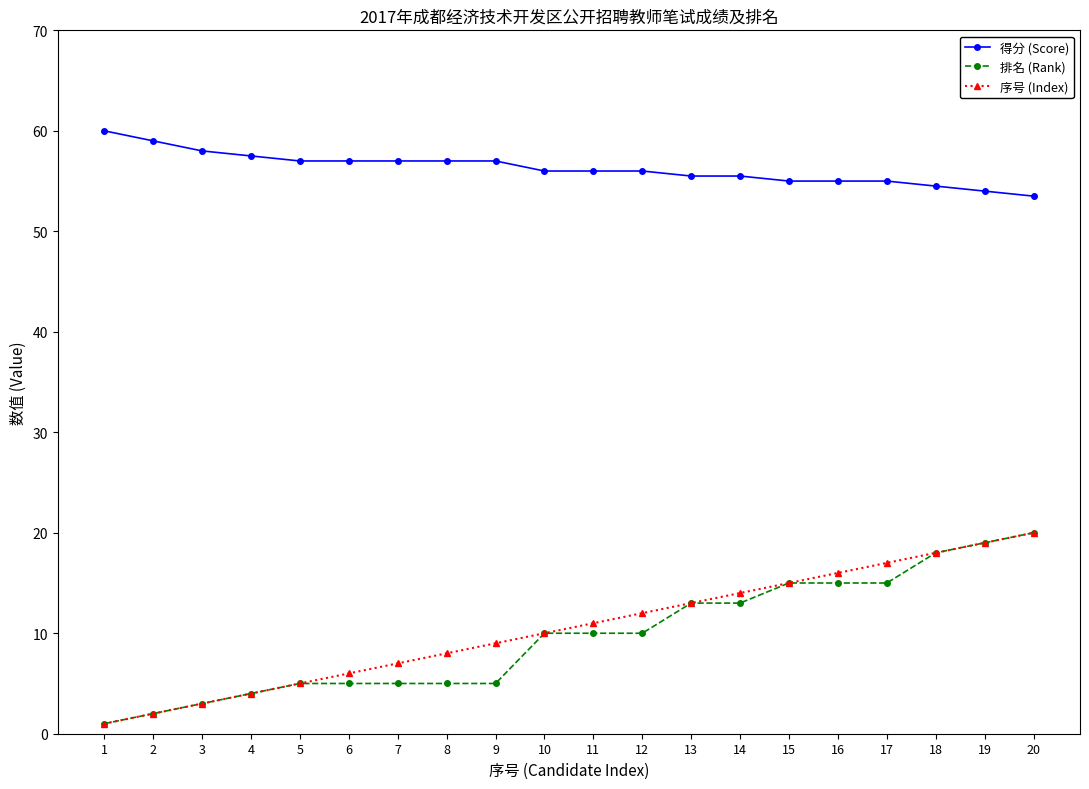

What are all the series names shown in the legend?

得分 (Score), 排名 (Rank), 序号 (Index)